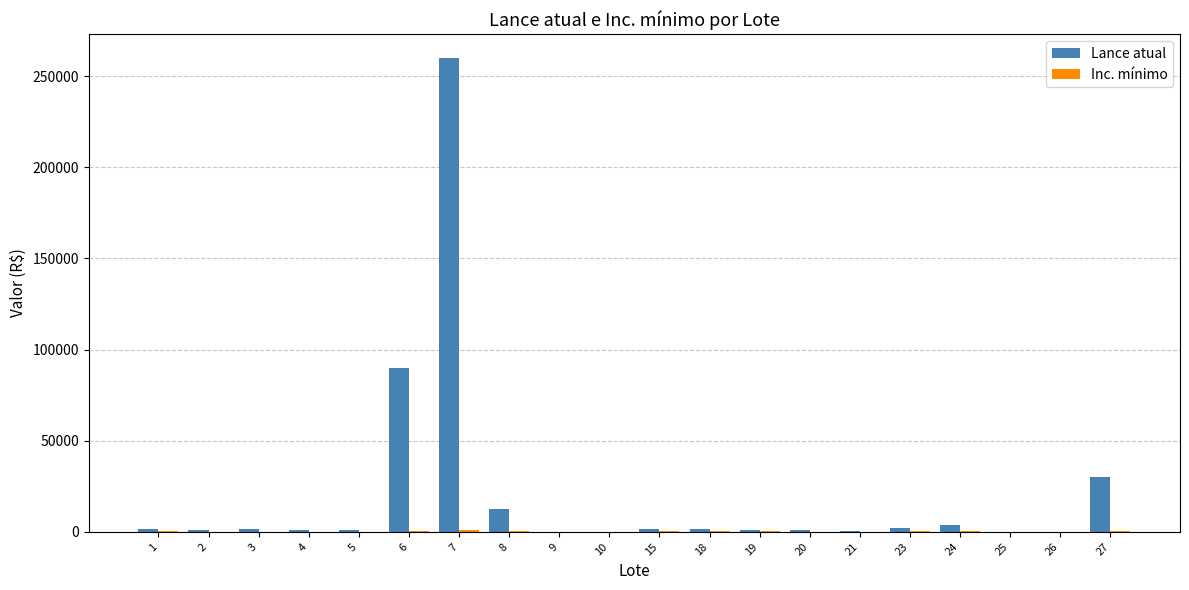

Which series has the largest total across all categories?

Lance atual